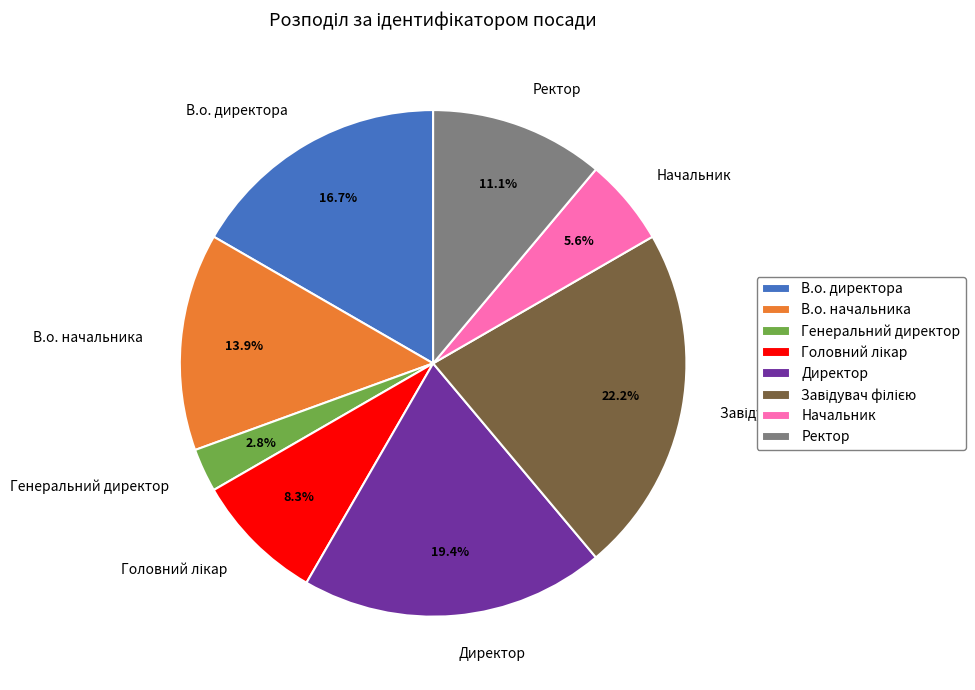

To the nearest percent, what percentage of the pie is Начальник?

6%